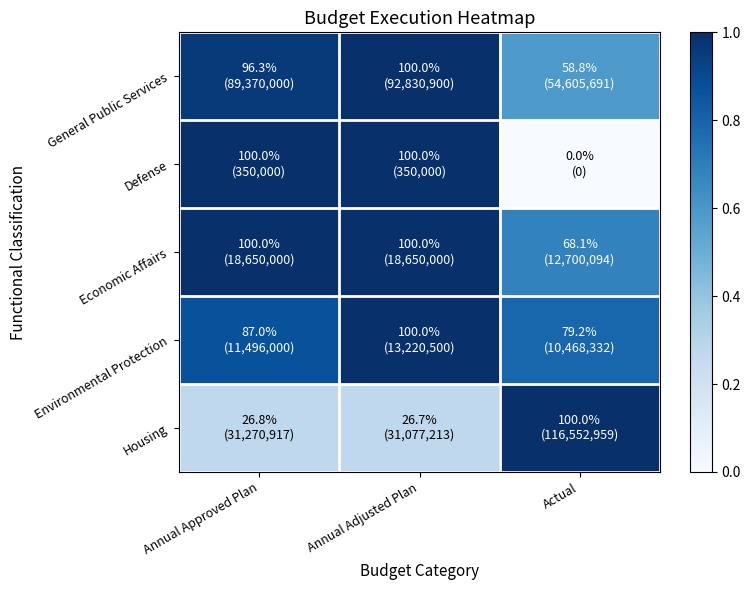

What is the maximum value shown in the chart?

1.0